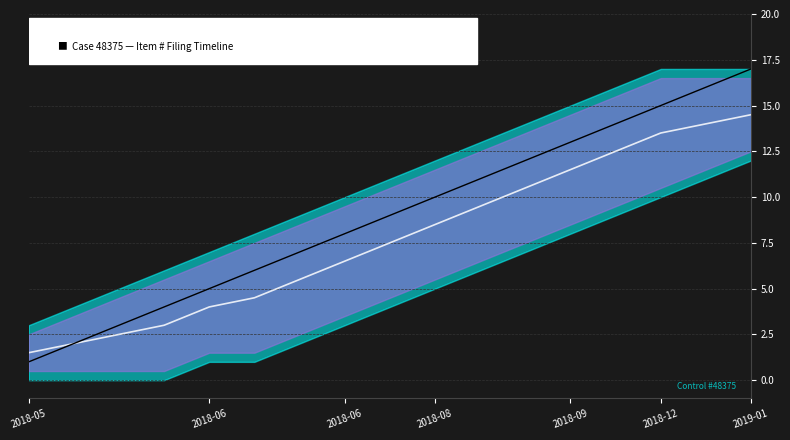

Is the value of Item # at 2018-08 greater than the value of Mid at 2018-06?

Yes